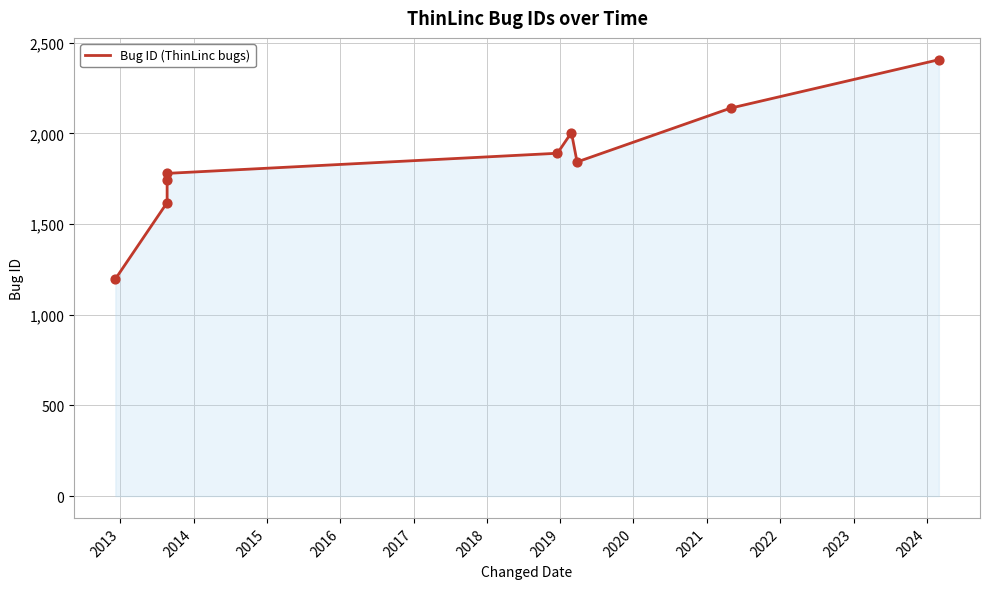

What is the change in value from 2014 to 2015?

+34